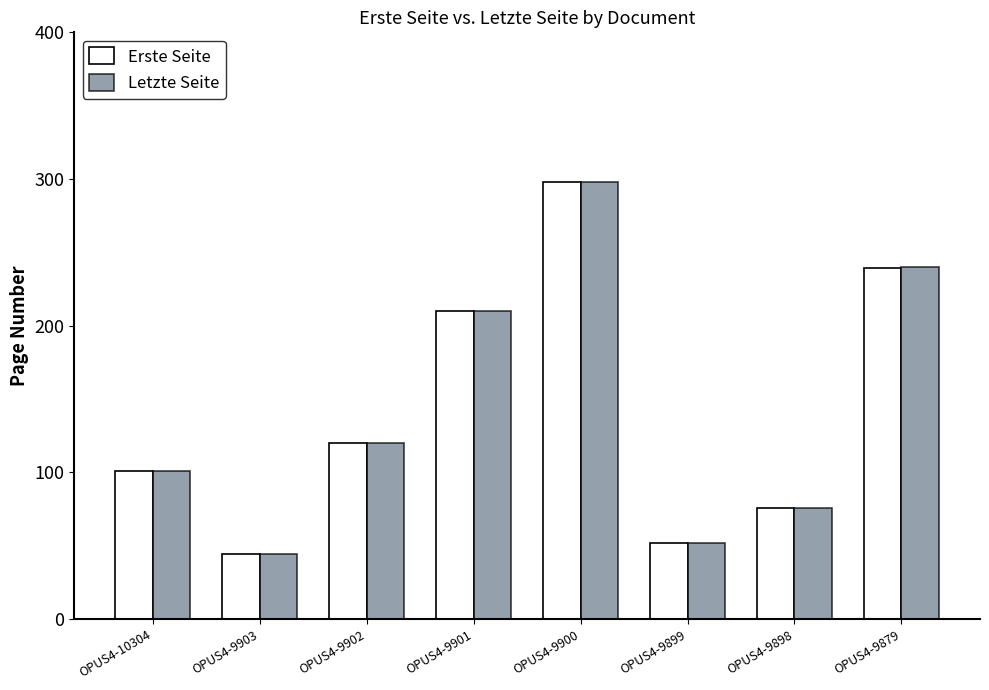

What is the difference between the maximum and minimum values in the Erste Seite series?

254